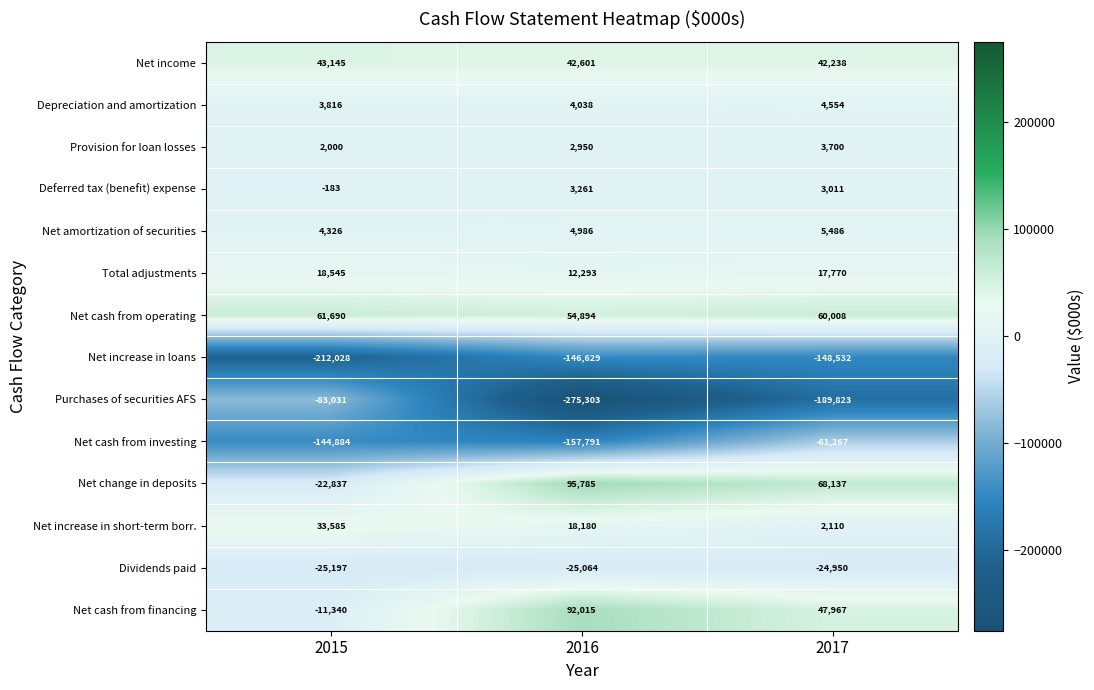

At which category is the sum across all series the highest?

2017